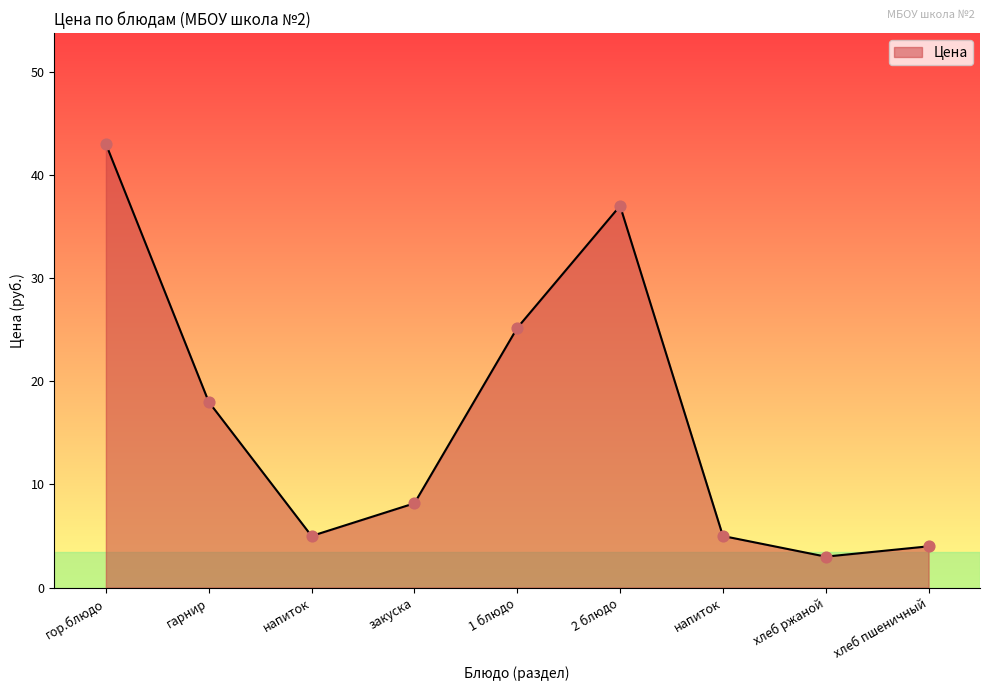

Which has a higher value, 1 блюдо or 2 блюдо?

2 блюдо